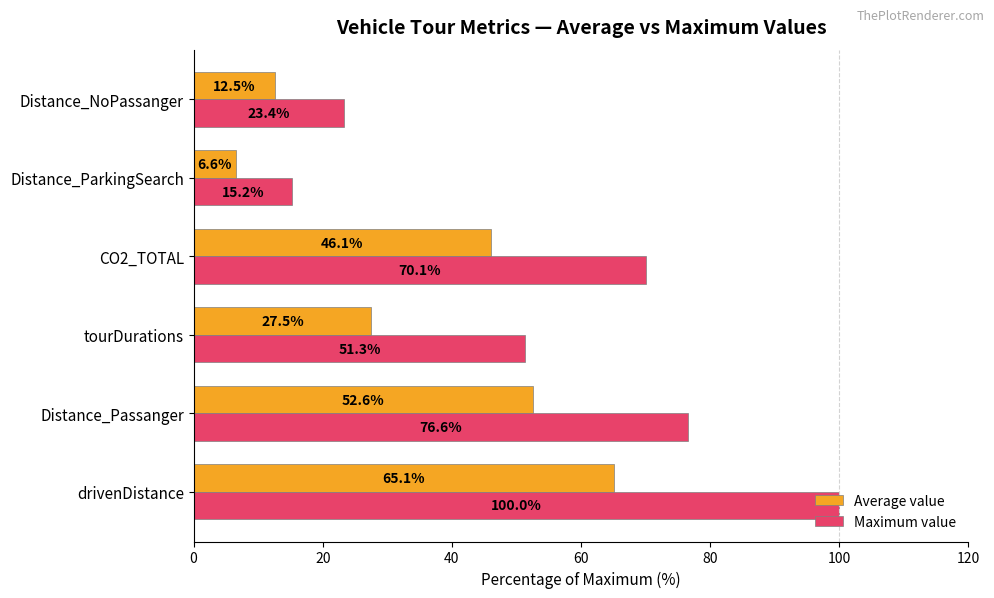

What is the difference between the maximum and minimum values in the Average value series?

58.5